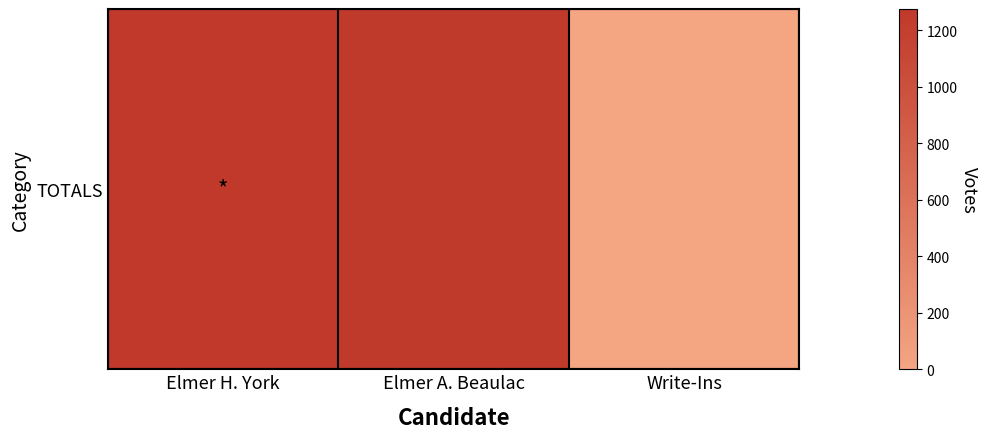

What is the difference between the values at Elmer H. York and Elmer A. Beaulac?

19